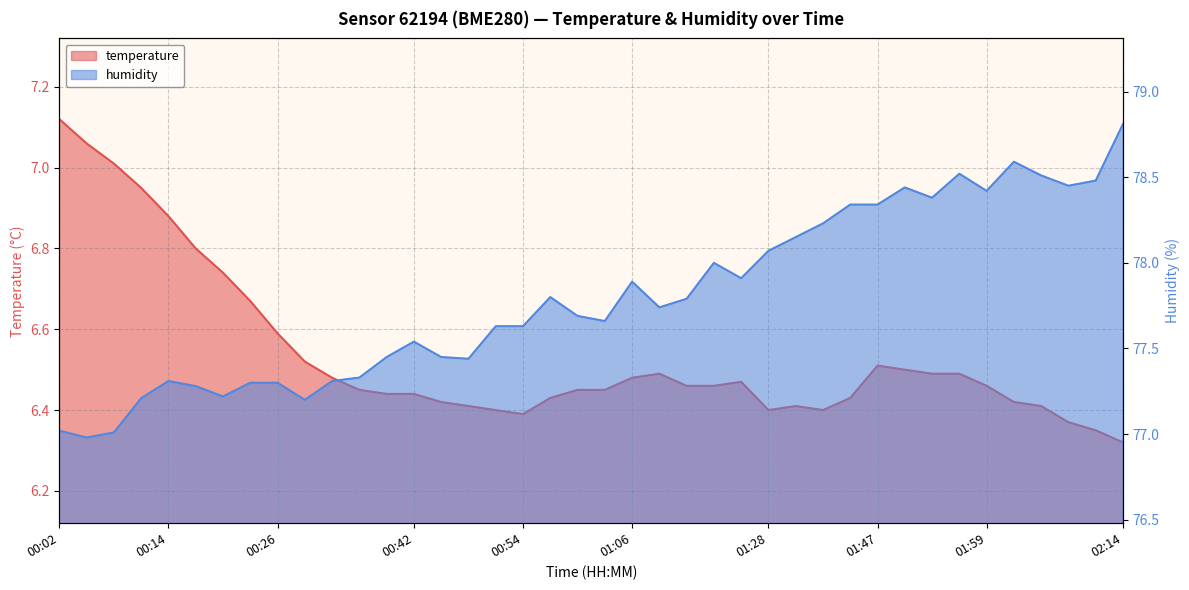

How many series are shown in this chart?

2